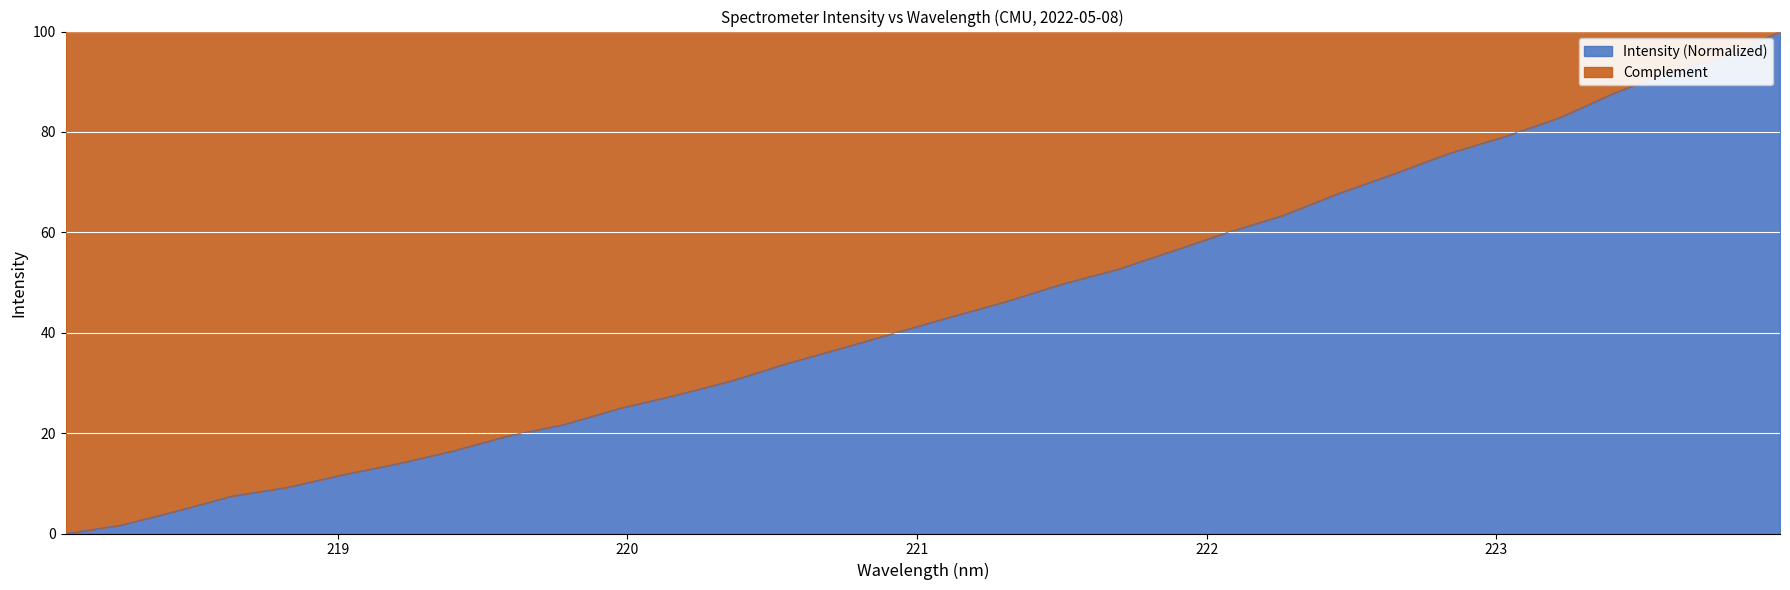

The value at 221.1174 is 43.2. True or false?

True